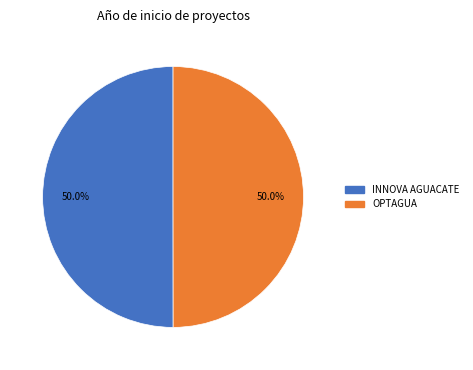

The INNOVA AGUACATE slice represents 64% of the pie. True or false?

False